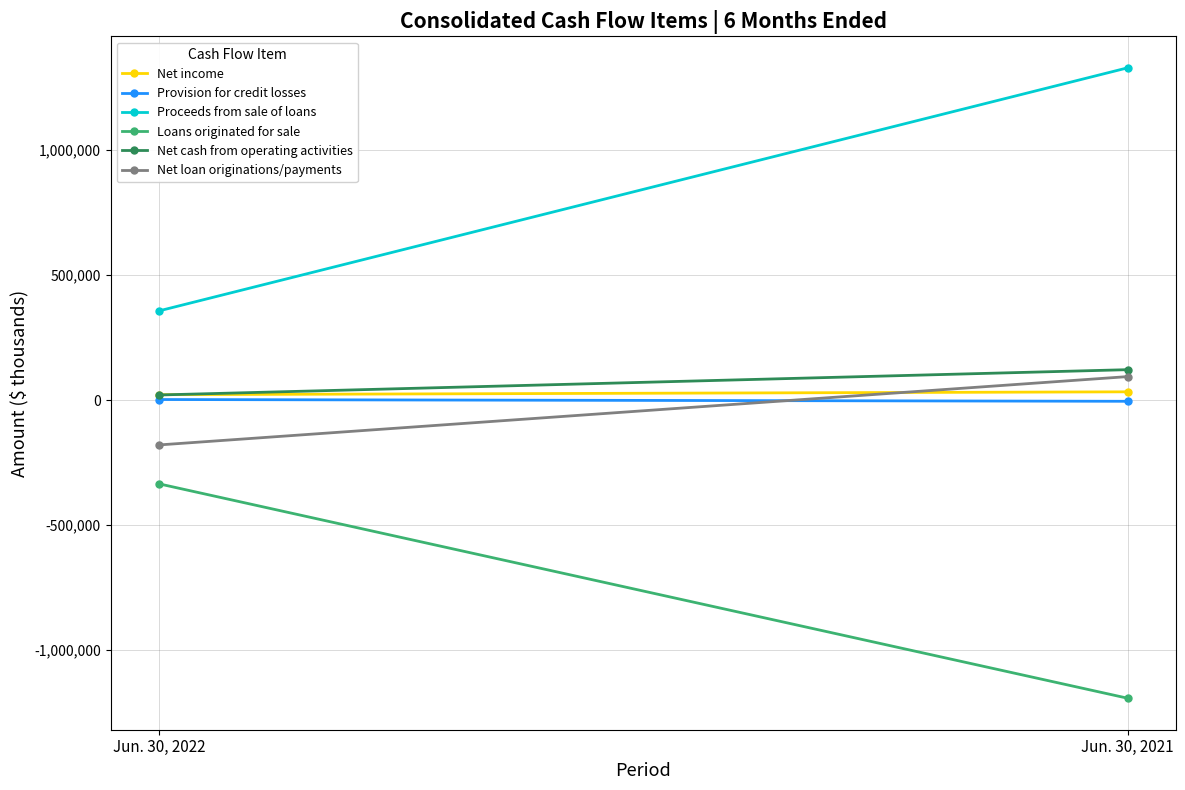

Which category has the highest value in the Net income series?

Jun. 30, 2021